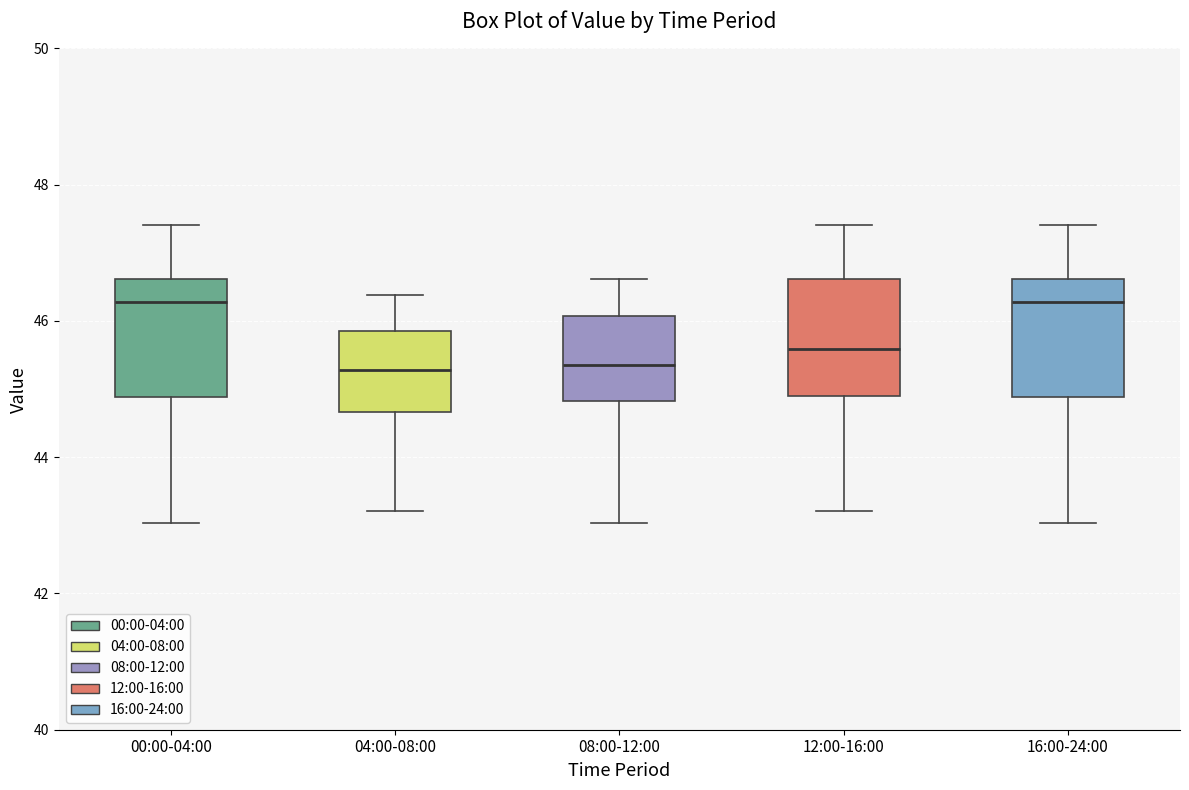

Where does the upper whisker of the box for 16:00-24:00 end on the y-axis? The values are not printed on the chart, so give them approximately, as read against the axis.

47.4